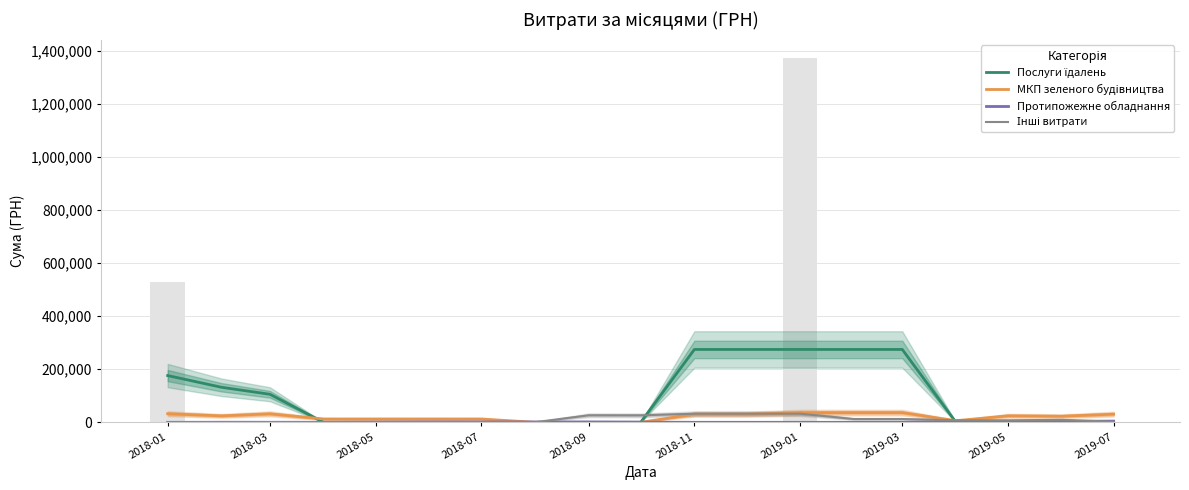

Which series has the largest total across all categories?

Послуги їдалень